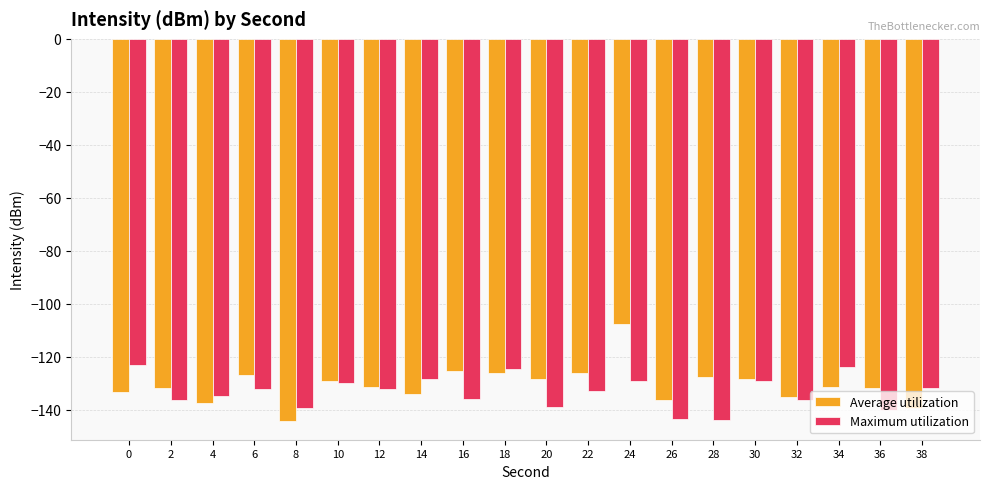

Count the number of data series in this chart.

2